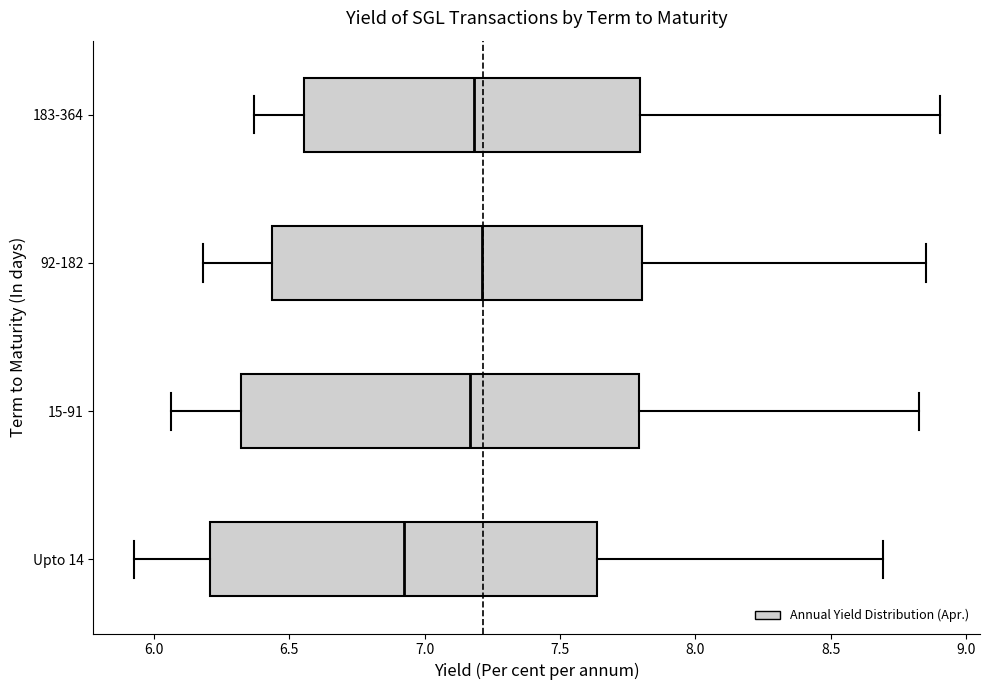

Where does the left whisker of the box for 183-364 end on the x-axis? The values are not printed on the chart, so give them approximately, as read against the axis.

6.35